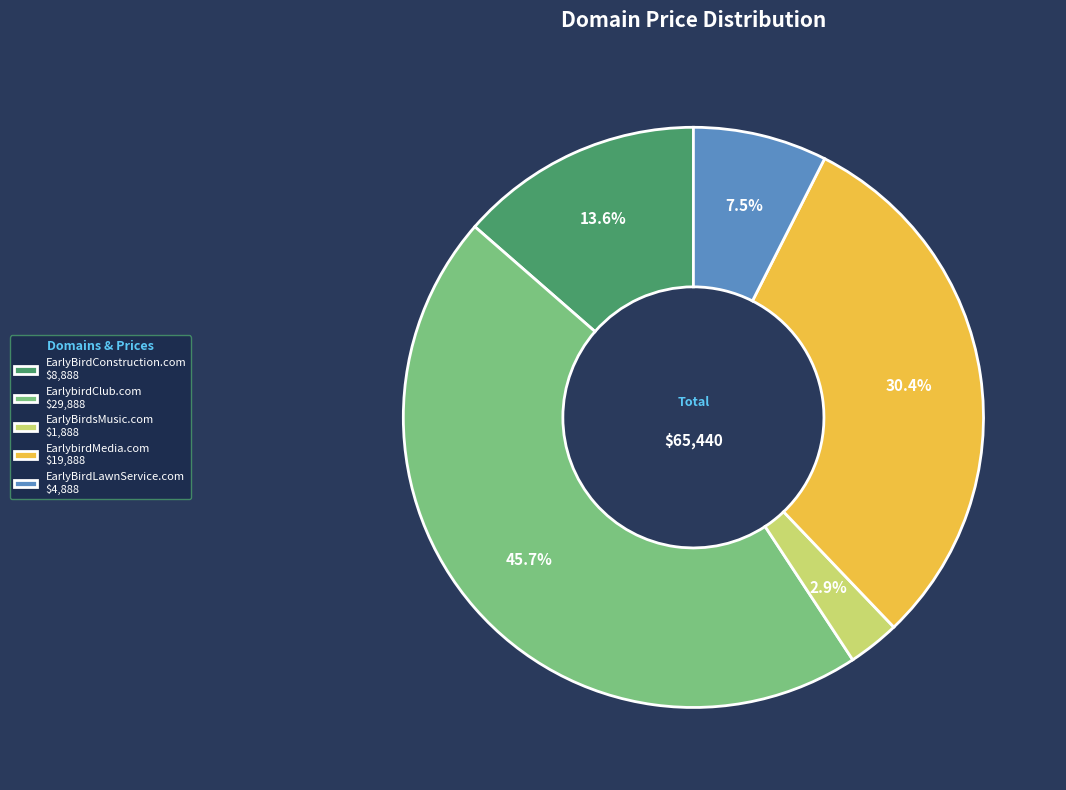

What percentage is the EarlyBirdsMusic.com slice, to the nearest percent?

3%